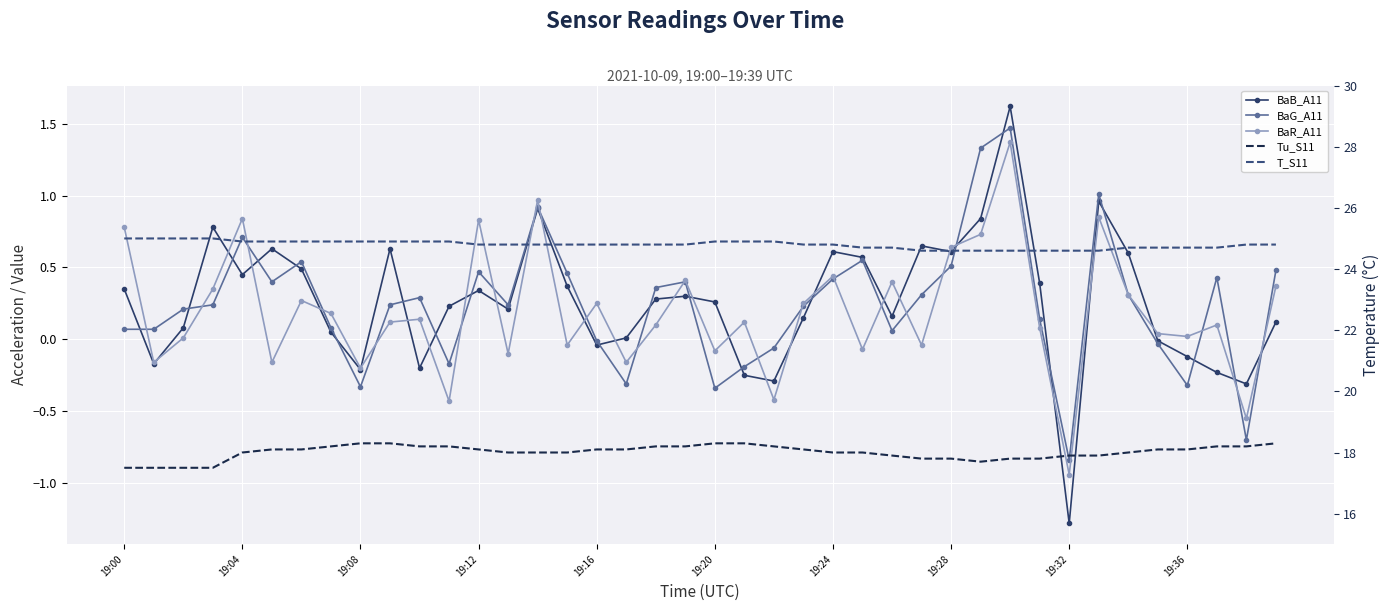

How many data points in BaG_A11 are less than 0?

11